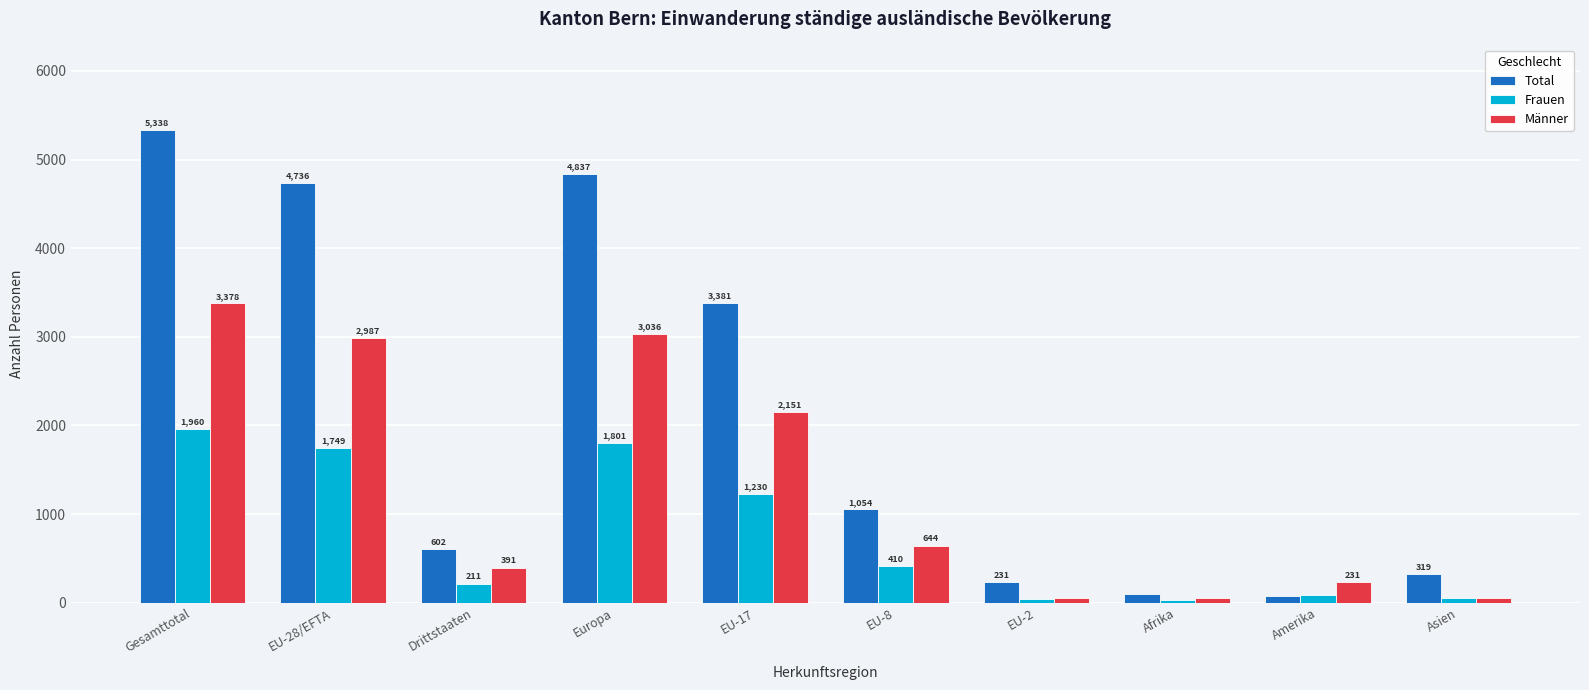

What is the value of the Männer bar at the 10th from the left?

49